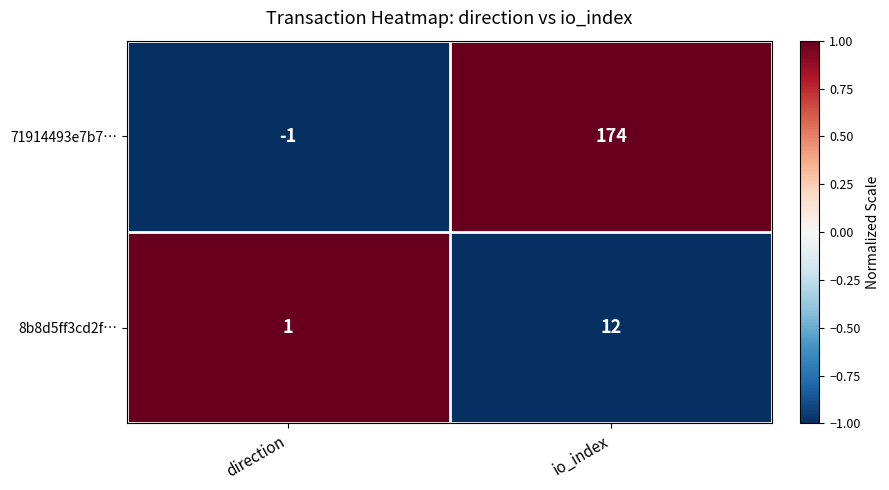

Rank the series by their maximum value, from lowest to highest.

8b8d5ff3cd2f…, 71914493e7b7…